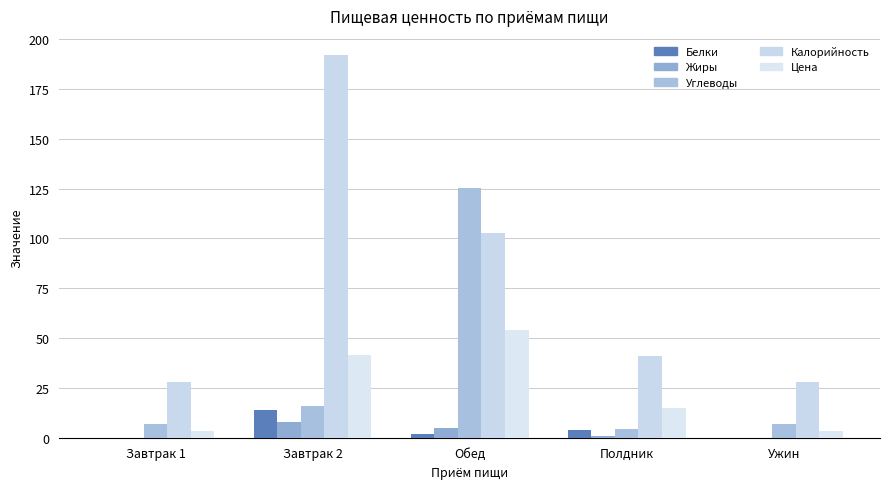

Rank the series at Ужин from lowest to highest value.

Жиры, Белки, Цена, Углеводы, Калорийность